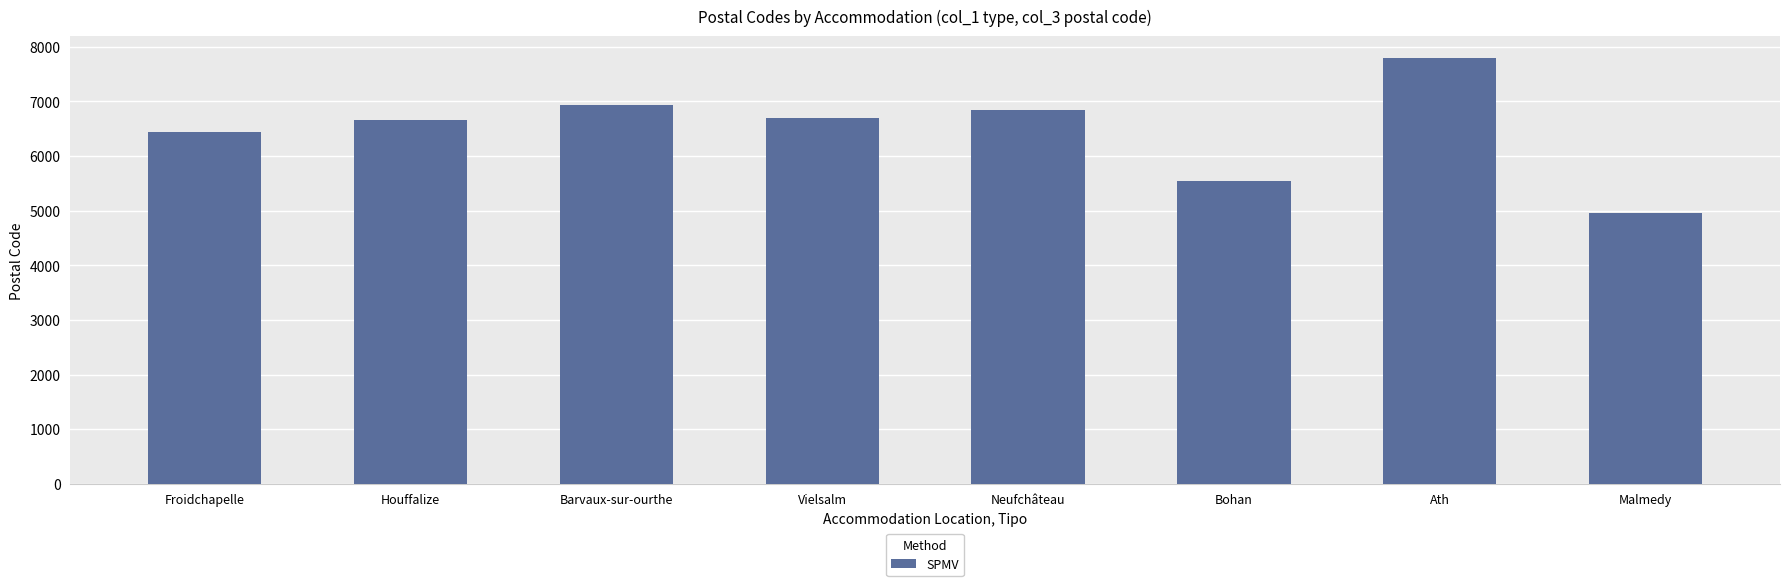

How many data points are less than 6690?

4